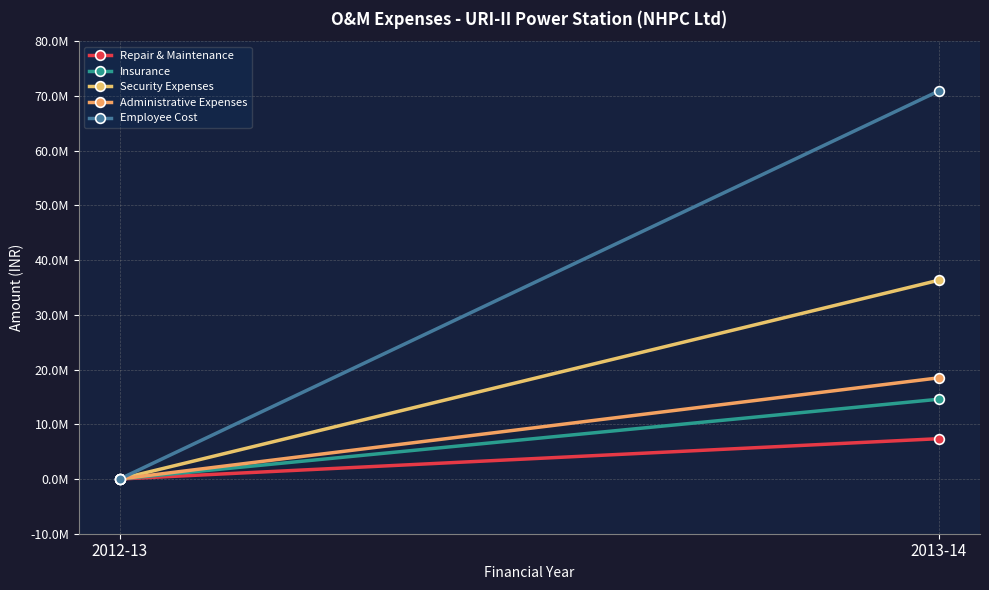

At which label does Insurance reach its peak?

2013-14